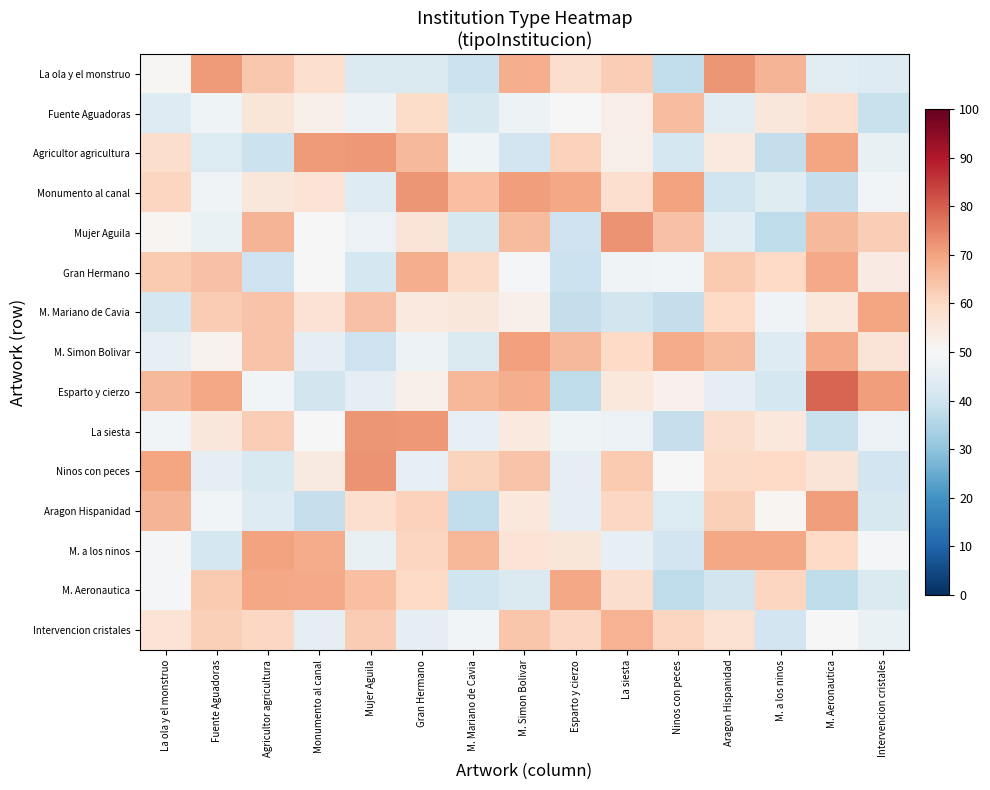

How many distinct data groups are displayed?

15